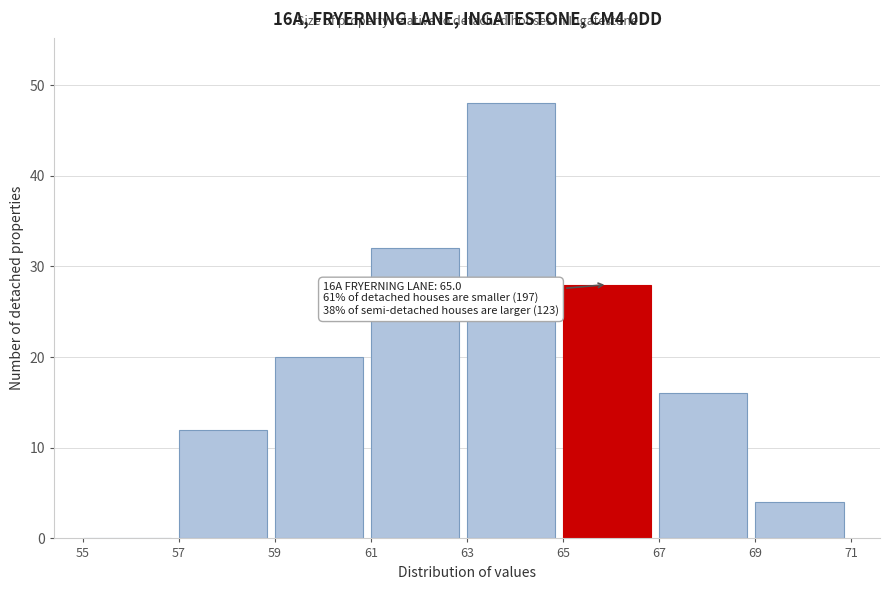

Which range on the x-axis has the tallest bar?

63 to 65